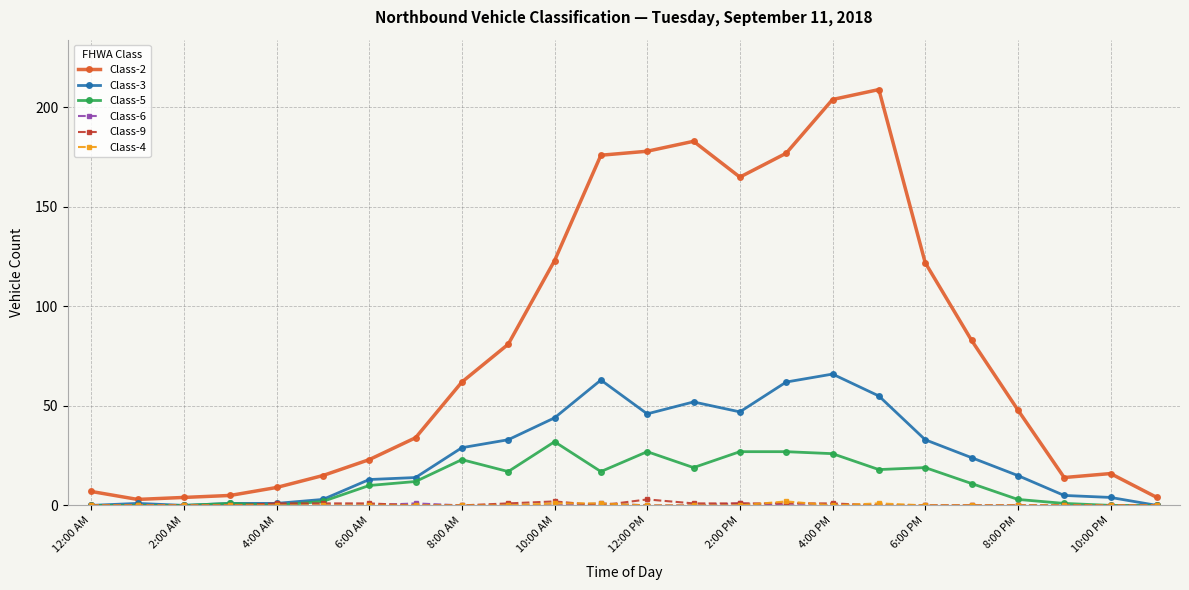

Which series has the widest spread of values?

Class-2